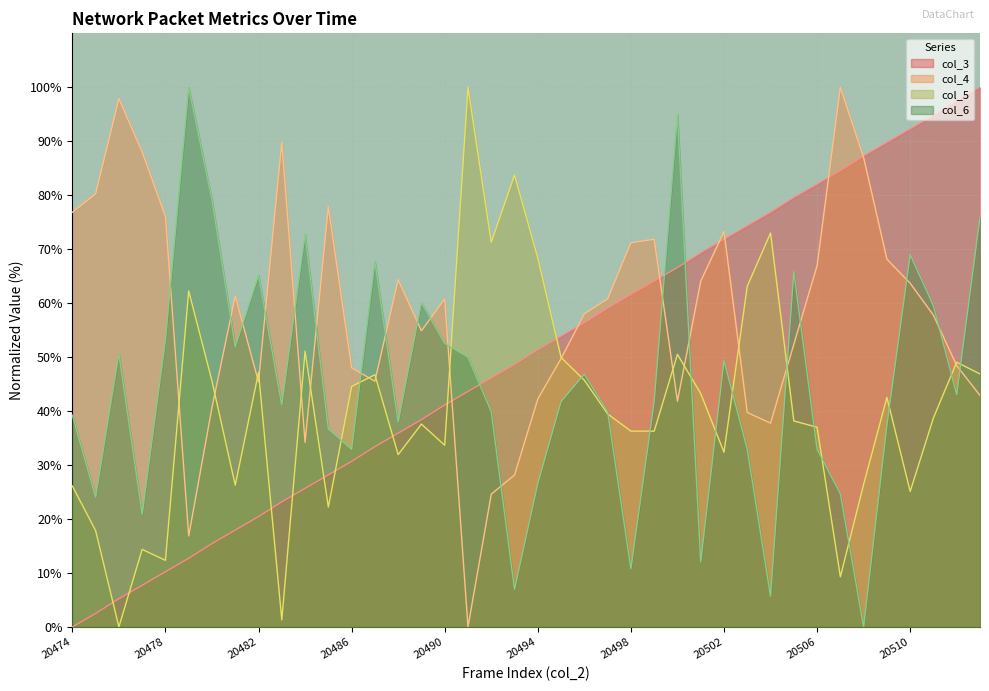

The col_4 series shows 89.9 at 20483. True or false?

True